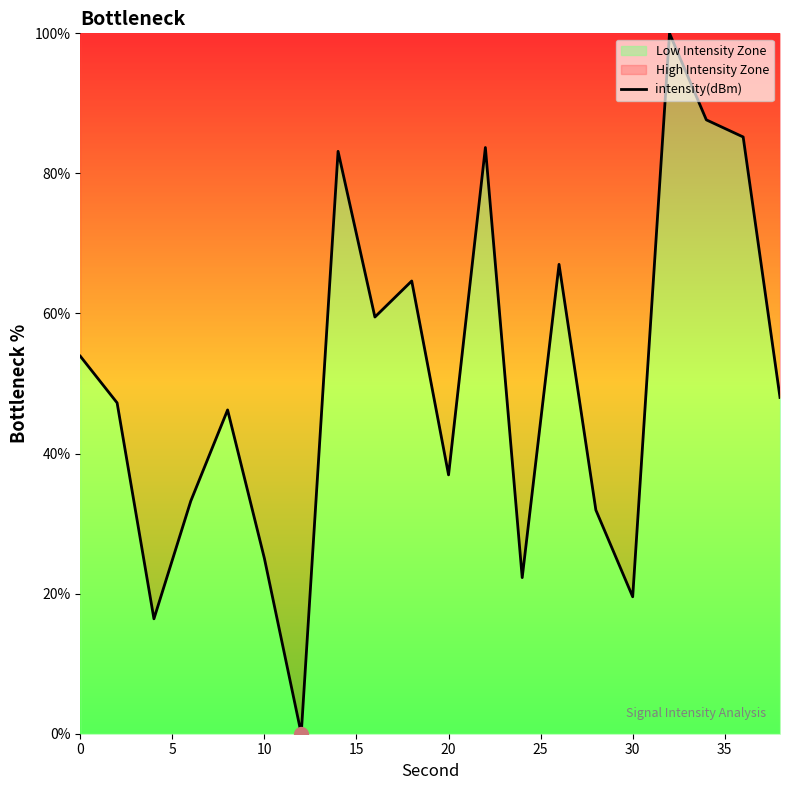

Count the number of categories in the chart.

20